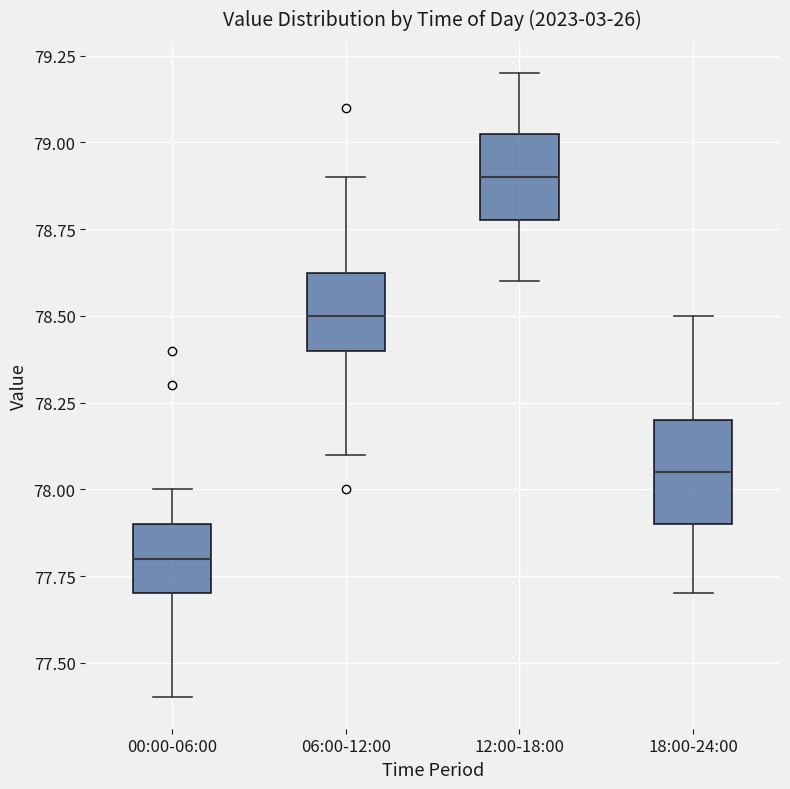

Which box has the highest median line?

12:00-18:00